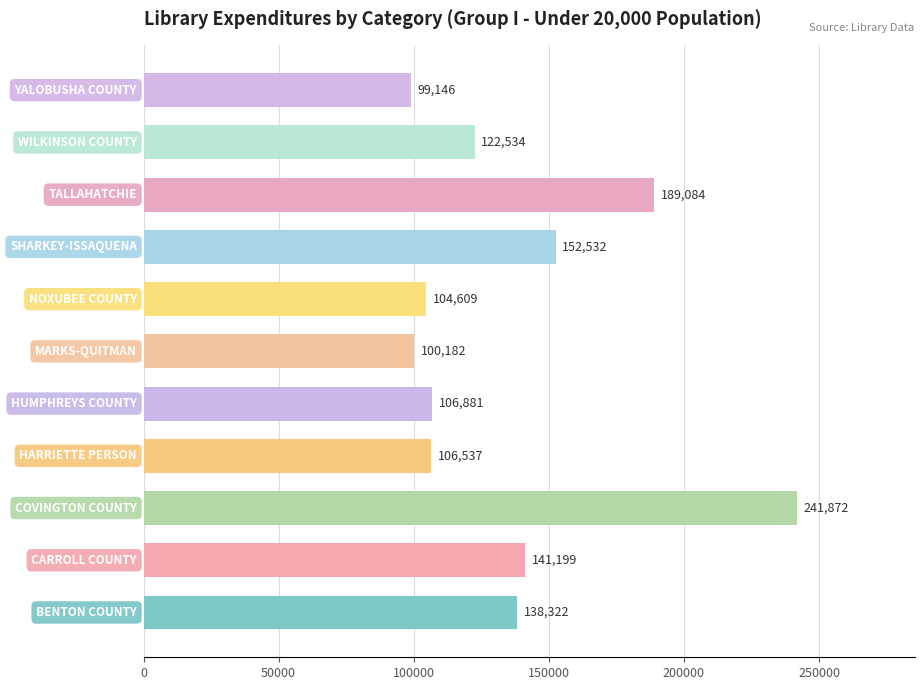

Count the number of categories in the chart.

11